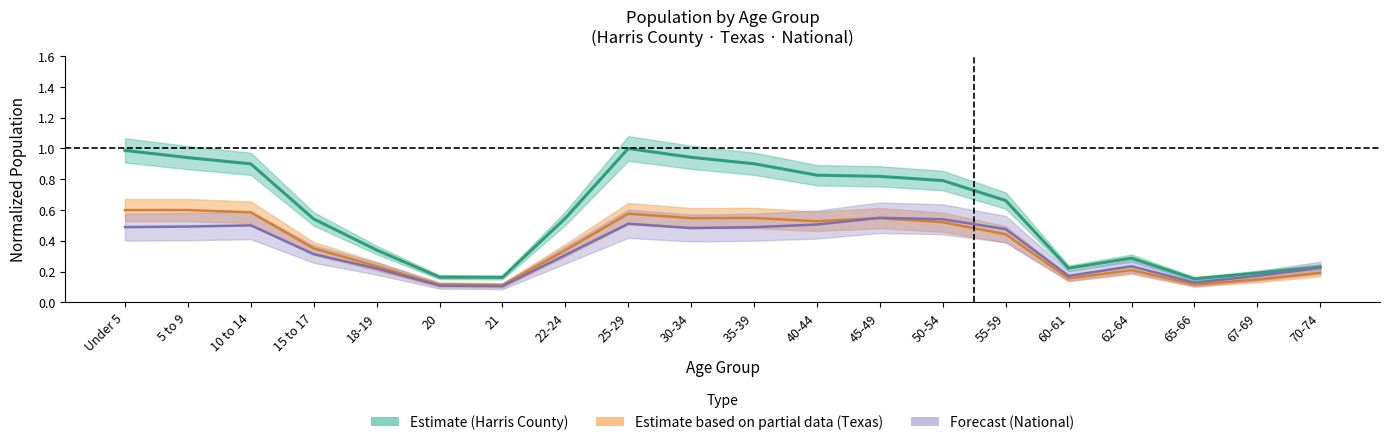

At how many categories does at least one series exceed 0?

20